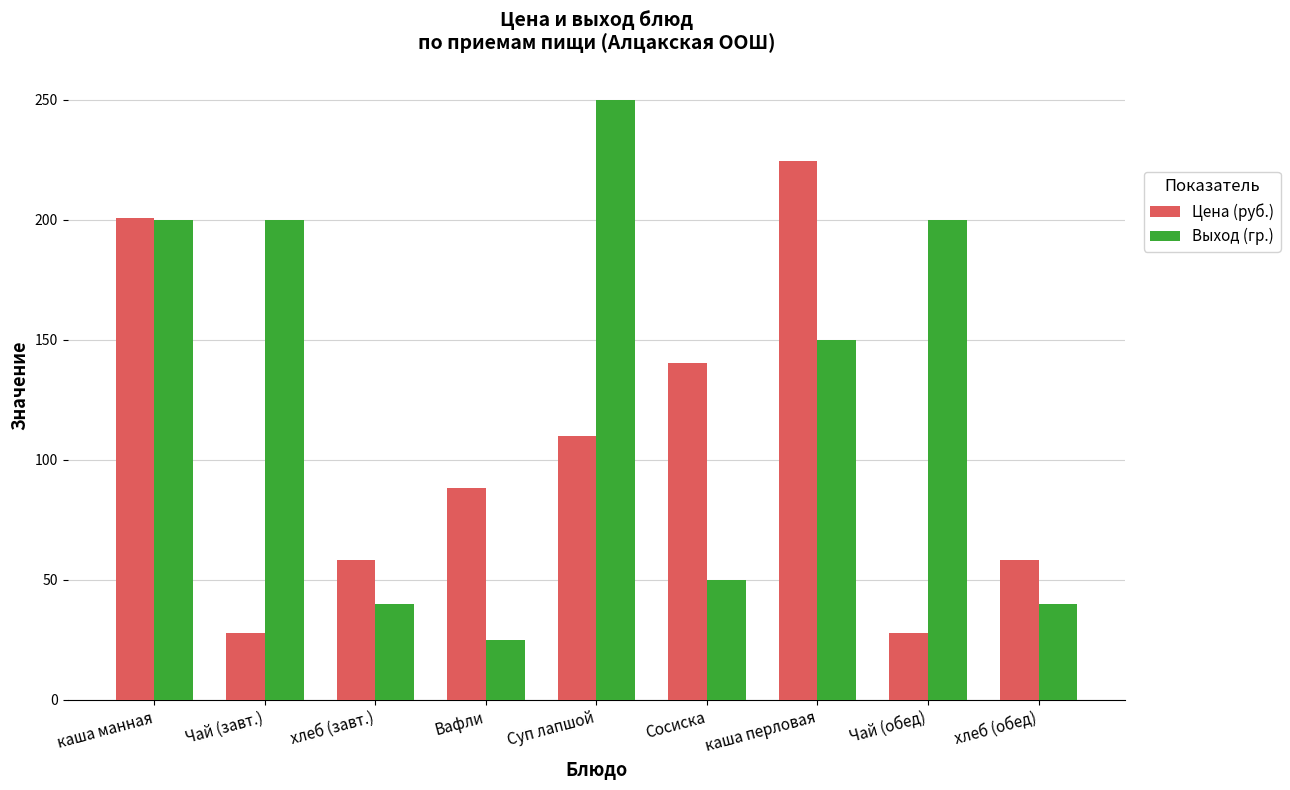

Which series has the largest range (max minus min)?

Выход (гр.)